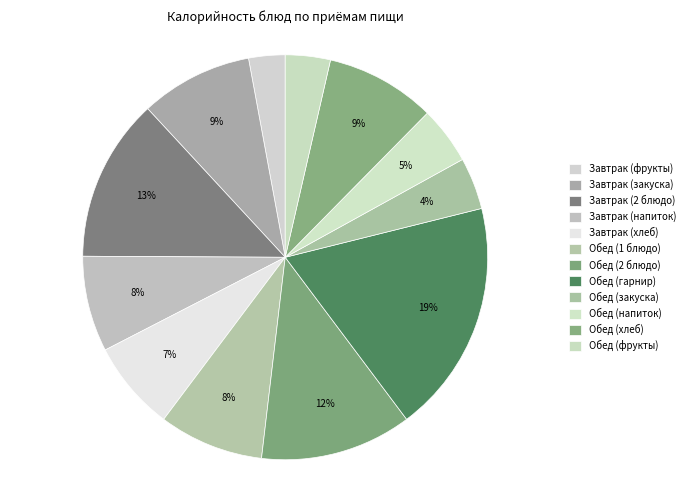

Does Обед (хлеб) represent more than half of the total?

No